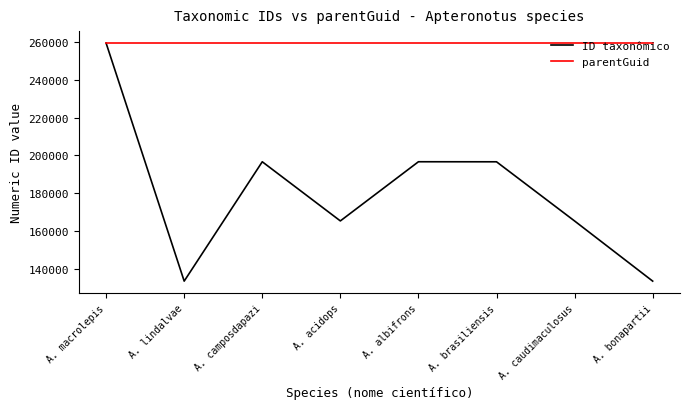

How many interior local valleys does the ID taxonômico series have?

2